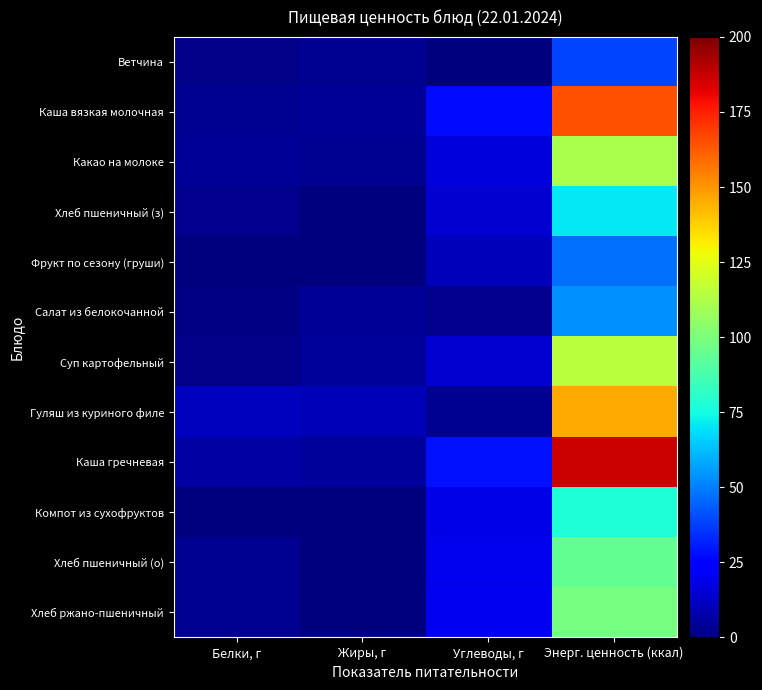

Count the number of categories in the chart.

4